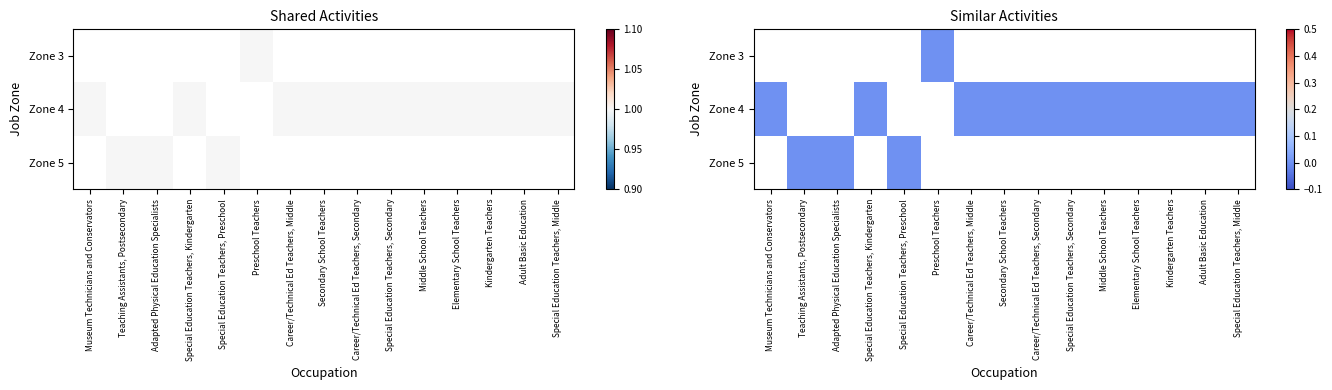

How many data points does each series have?

15